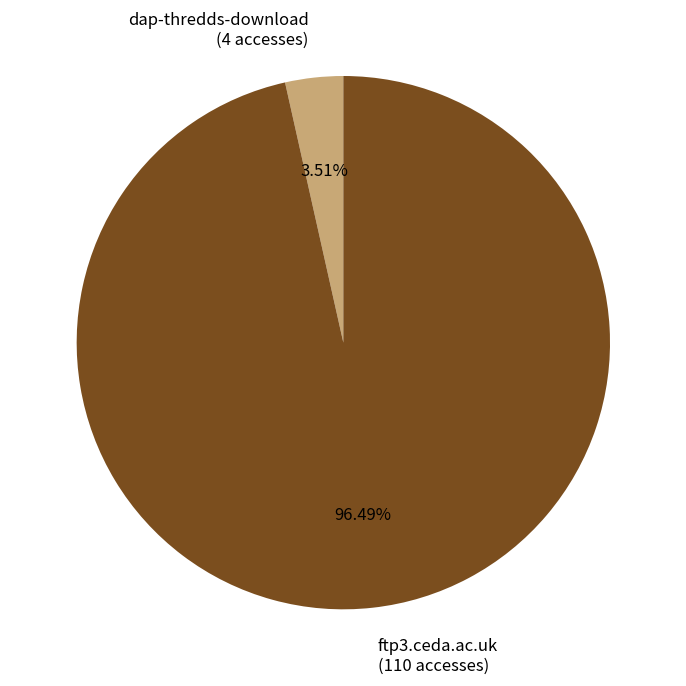

To the nearest percent, what percentage of the pie is ftp3.ceda.ac.uk?

96%